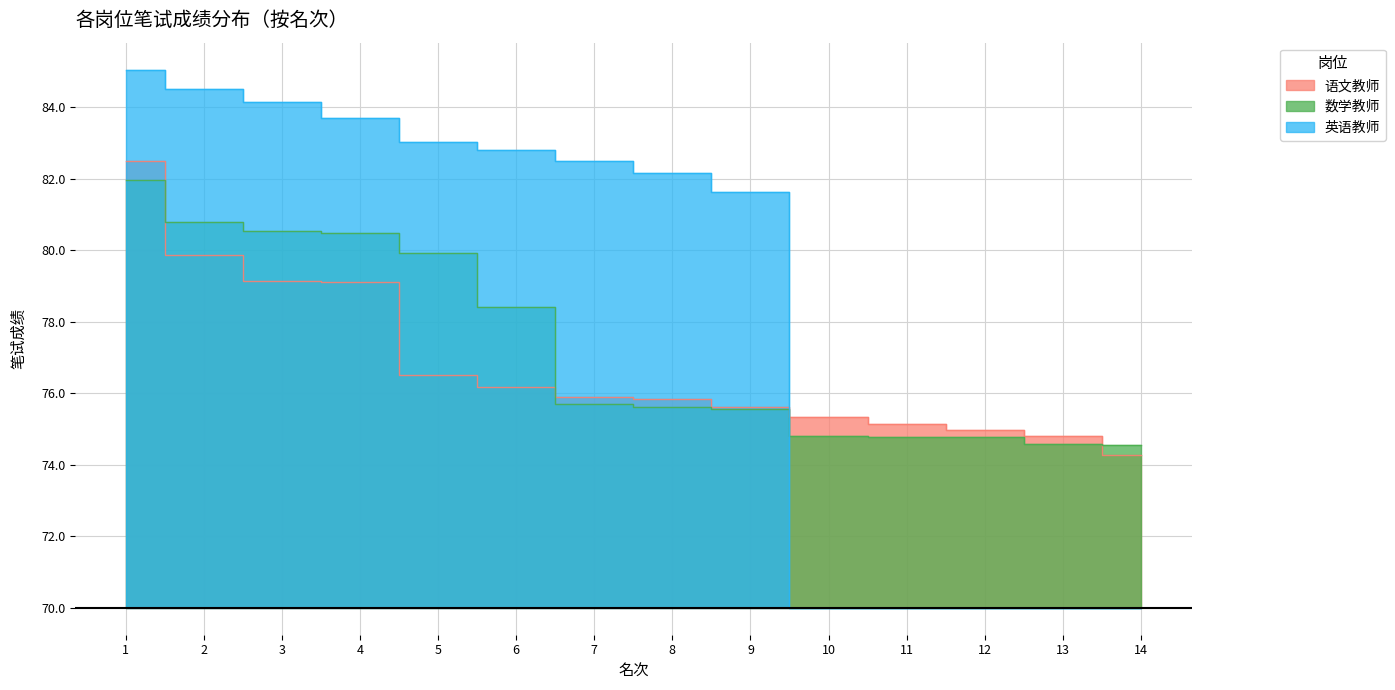

Where does the 语文教师 series first go above 5?

1